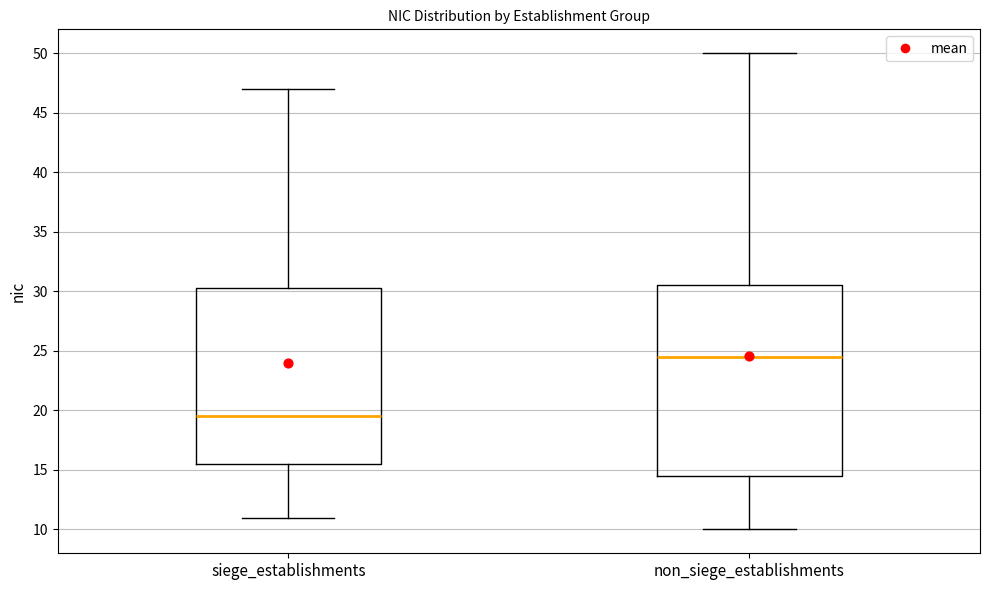

Which box's median line is the highest?

non_siege_establishments